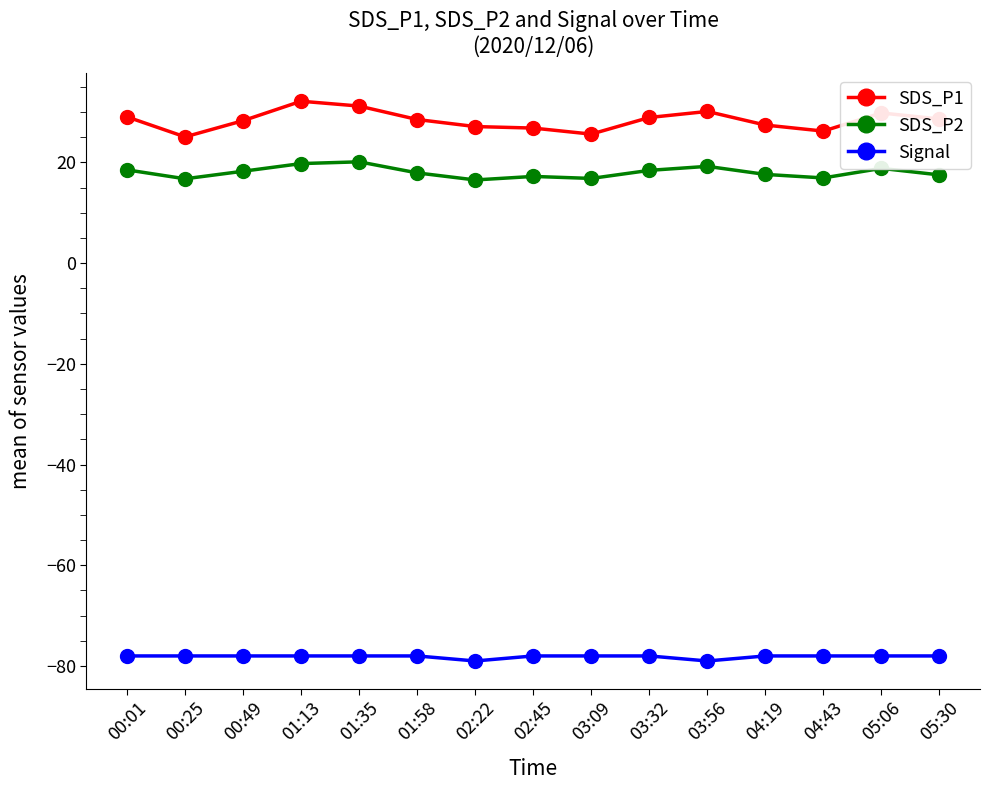

What is the sum of all SDS_P1 values?

424.6